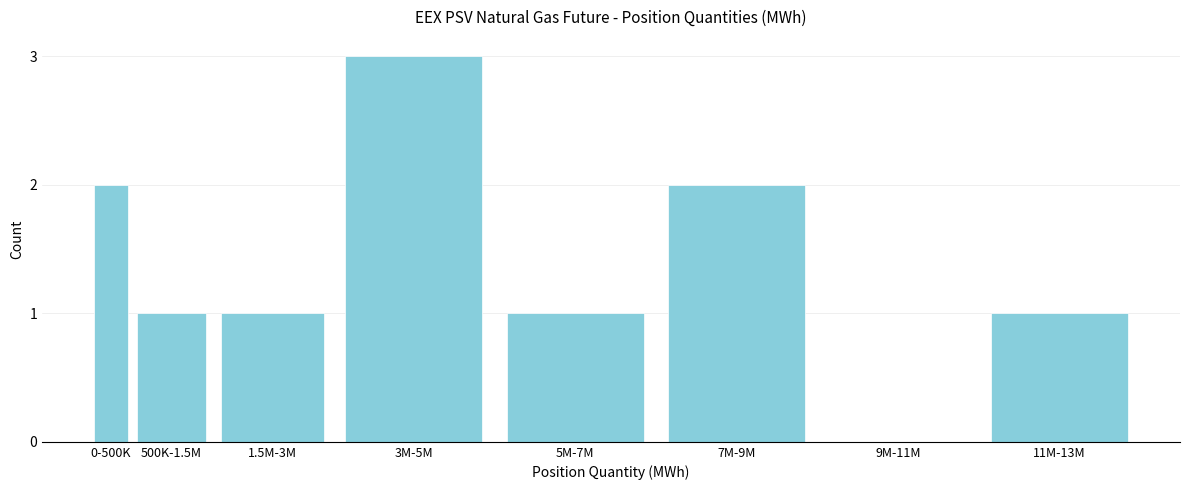

Reading right to left, list all the values displayed in this chart.

11M-13M=1	9M-11M=0	7M-9M=2	5M-7M=1	3M-5M=3	1.5M-3M=1	500K-1.5M=1	0-500K=2